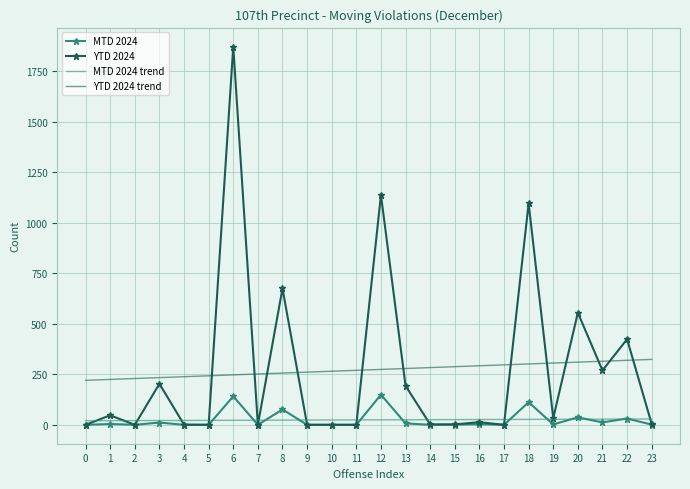

List the series in order of their peak value, lowest first.

MTD 2024 trend, MTD 2024, YTD 2024 trend, YTD 2024